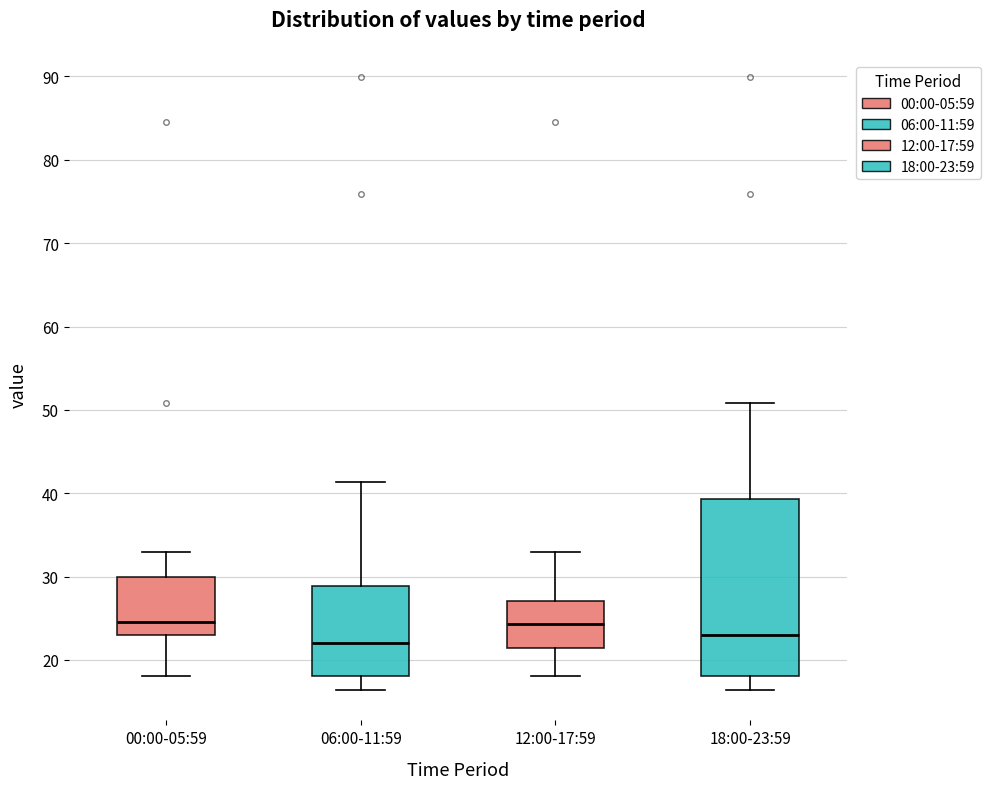

Reading left to right, transcribe this box plot: for each box, give where its median line is, the range the box spans, and where its two whiskers end, as read against the y-axis. The values are not printed on the chart, so give them approximately, as read against the axis.

00:00-05:59: median 25, box 23 to 30, whiskers 18 to 33
06:00-11:59: median 22, box 18 to 29, whiskers 16 to 41
12:00-17:59: median 24, box 21 to 27, whiskers 18 to 33
18:00-23:59: median 23, box 18 to 39, whiskers 16 to 51